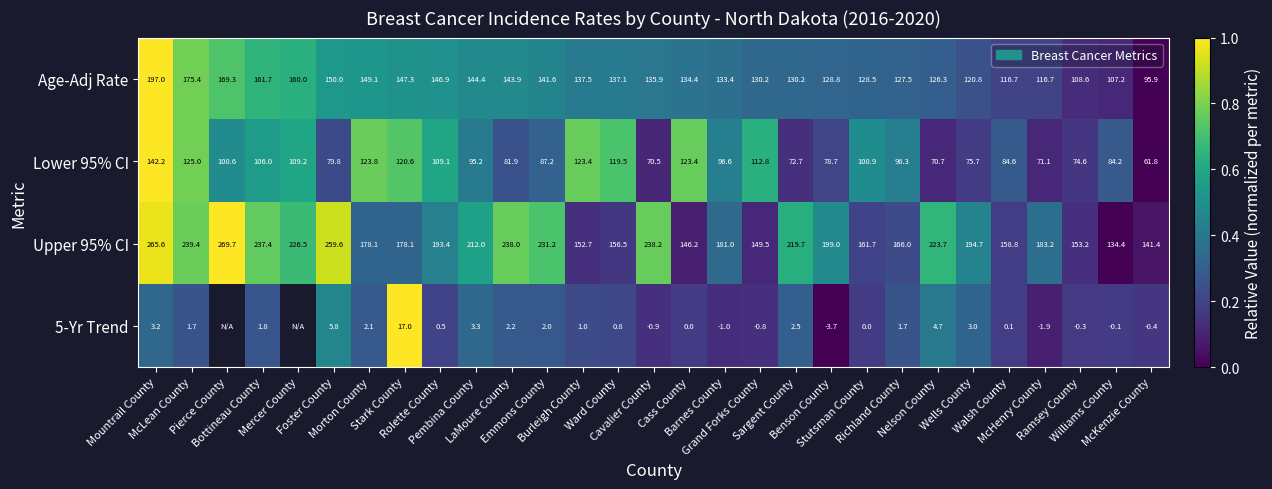

What is the difference between the highest and lowest values at McKenzie County?

141.8